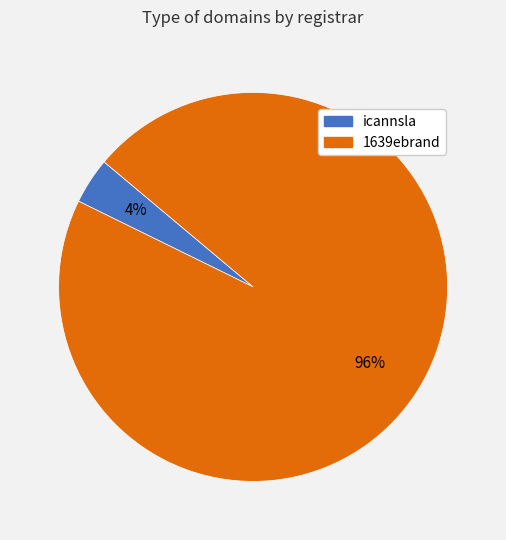

Is it true that 1639ebrand is 96% of the pie?

True